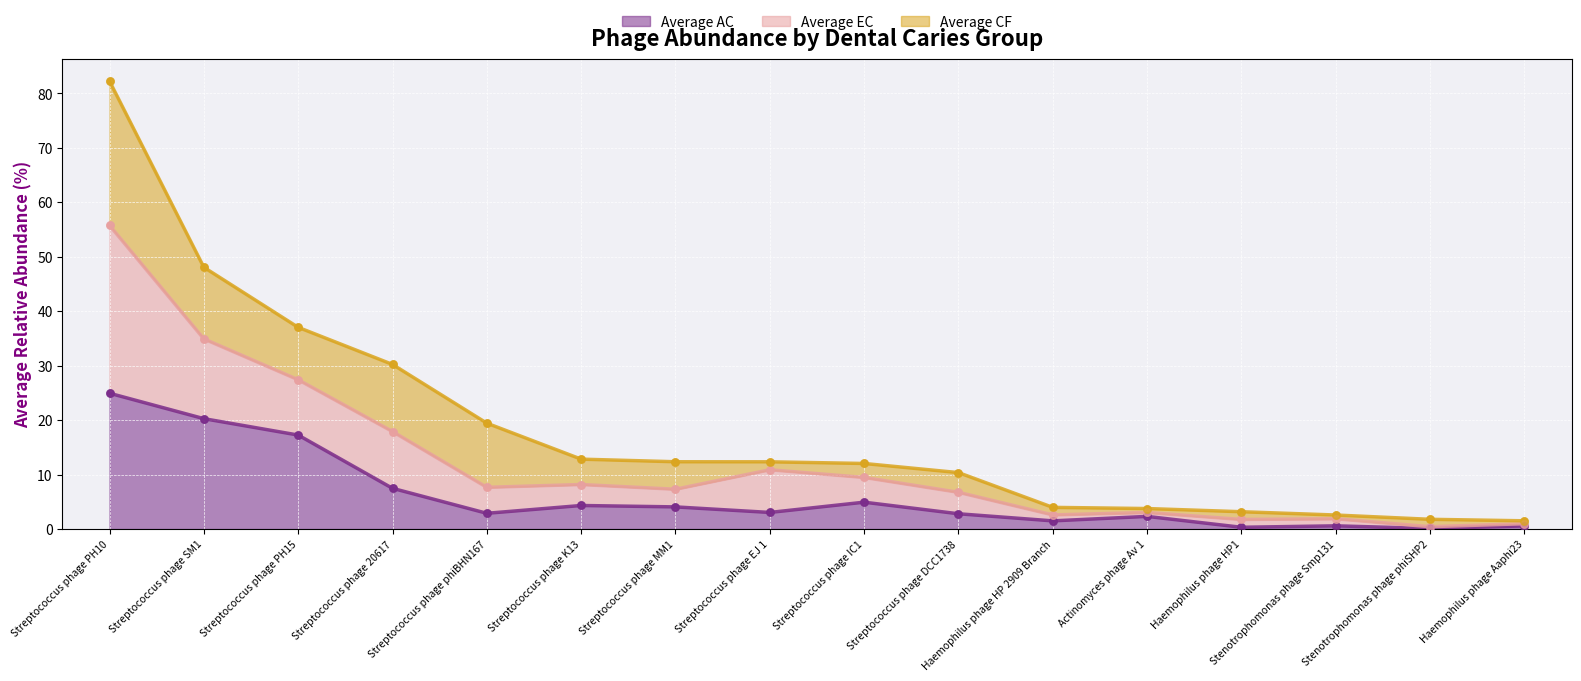

Which series has the largest total across all categories?

Average EC